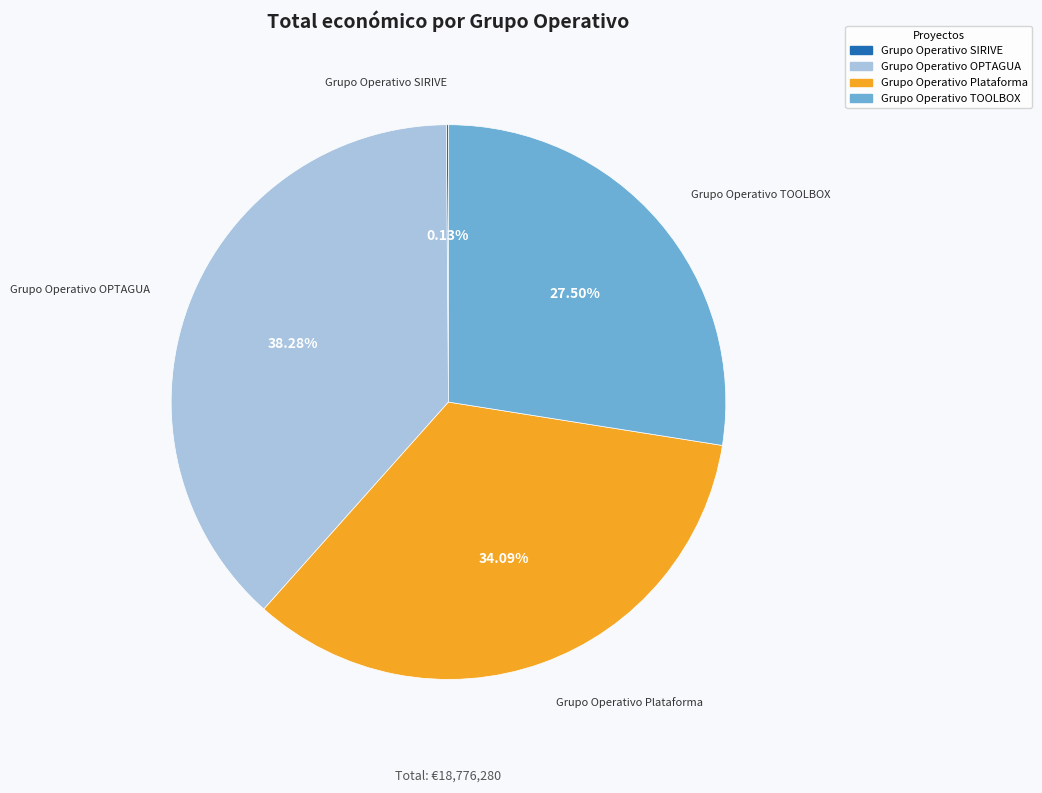

To the nearest percent, what is the difference between the Grupo Operativo Plataforma and Grupo Operativo OPTAGUA slice percentages?

4%